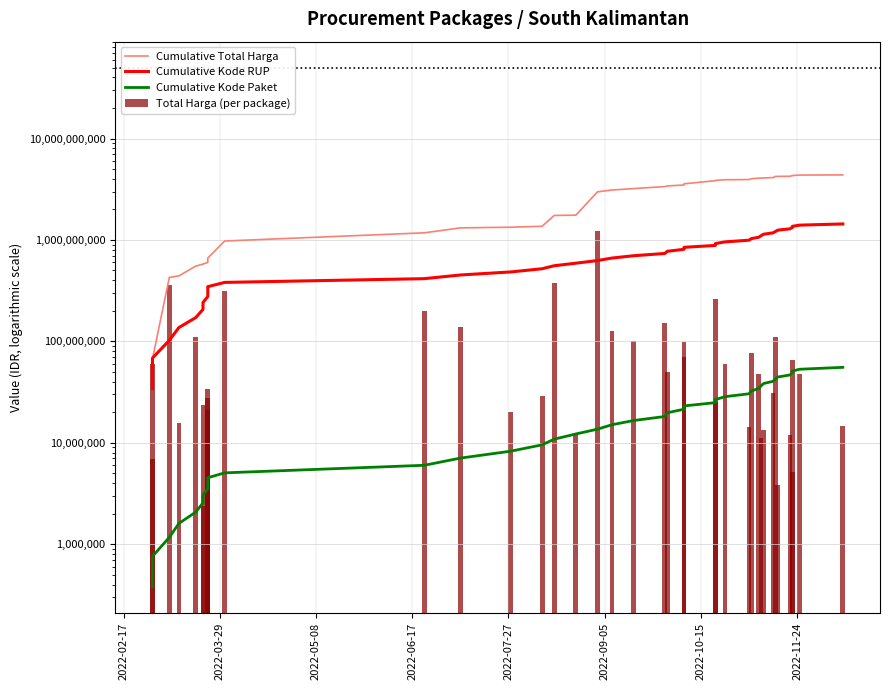

Which series has the largest total across all categories?

Cumulative Total Harga